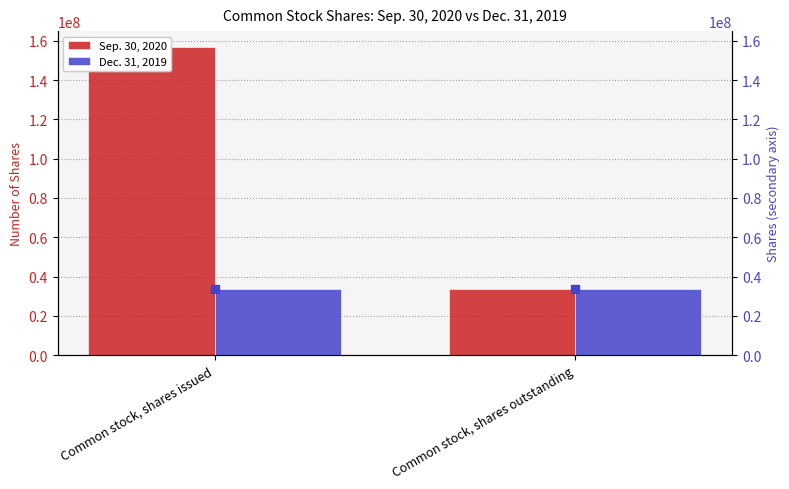

Which series reaches the minimum Y coordinate?

Sep. 30, 2020